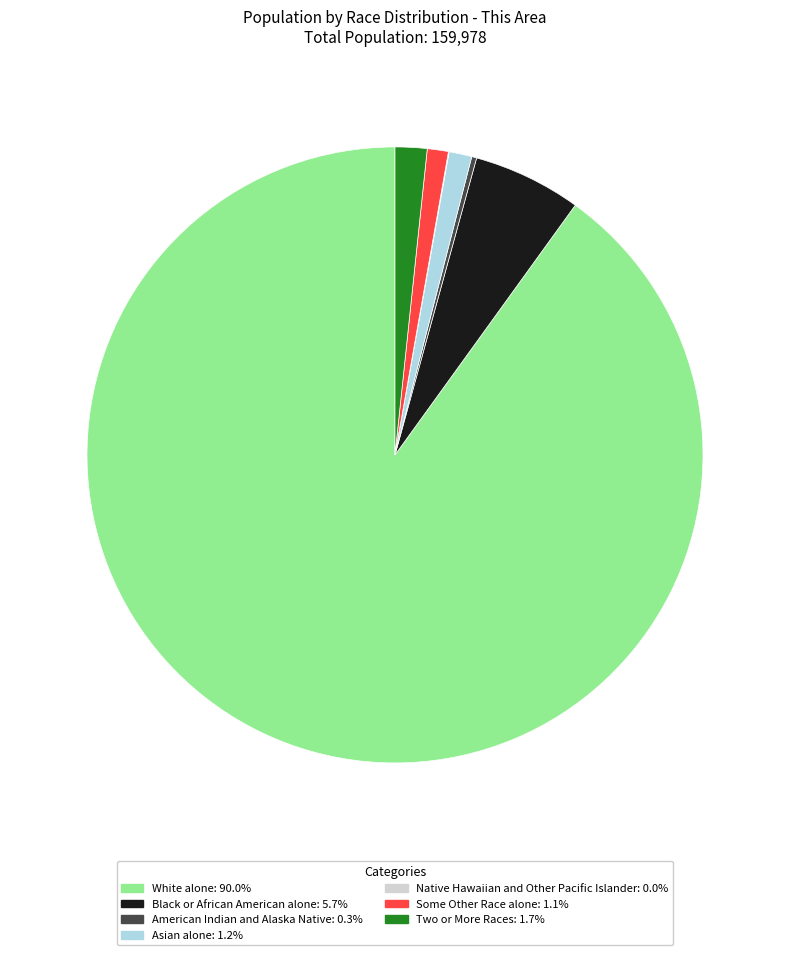

Which slice is the largest?

White alone